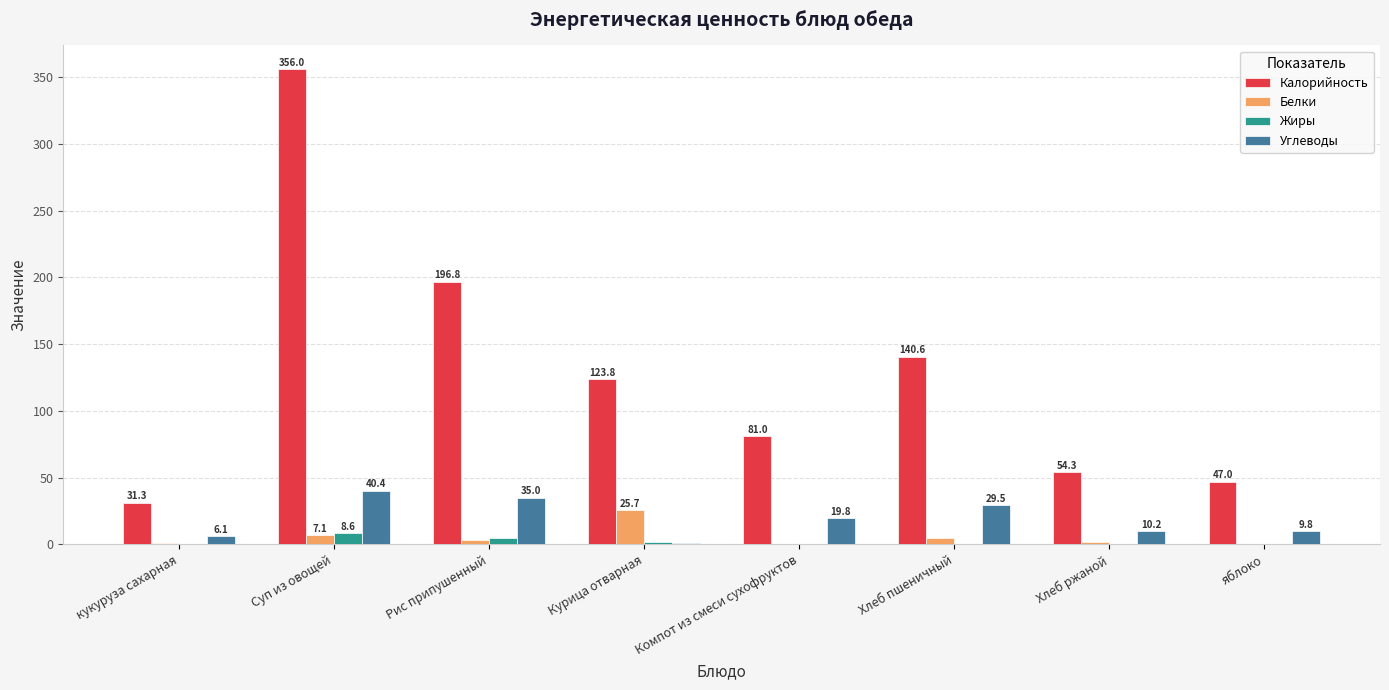

What is the spread (max minus min) of values at Хлеб ржаной?

54.0